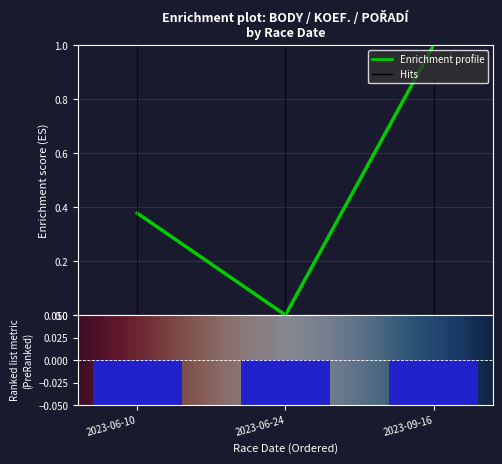

How many Pořadí values are between -5 and -1?

3